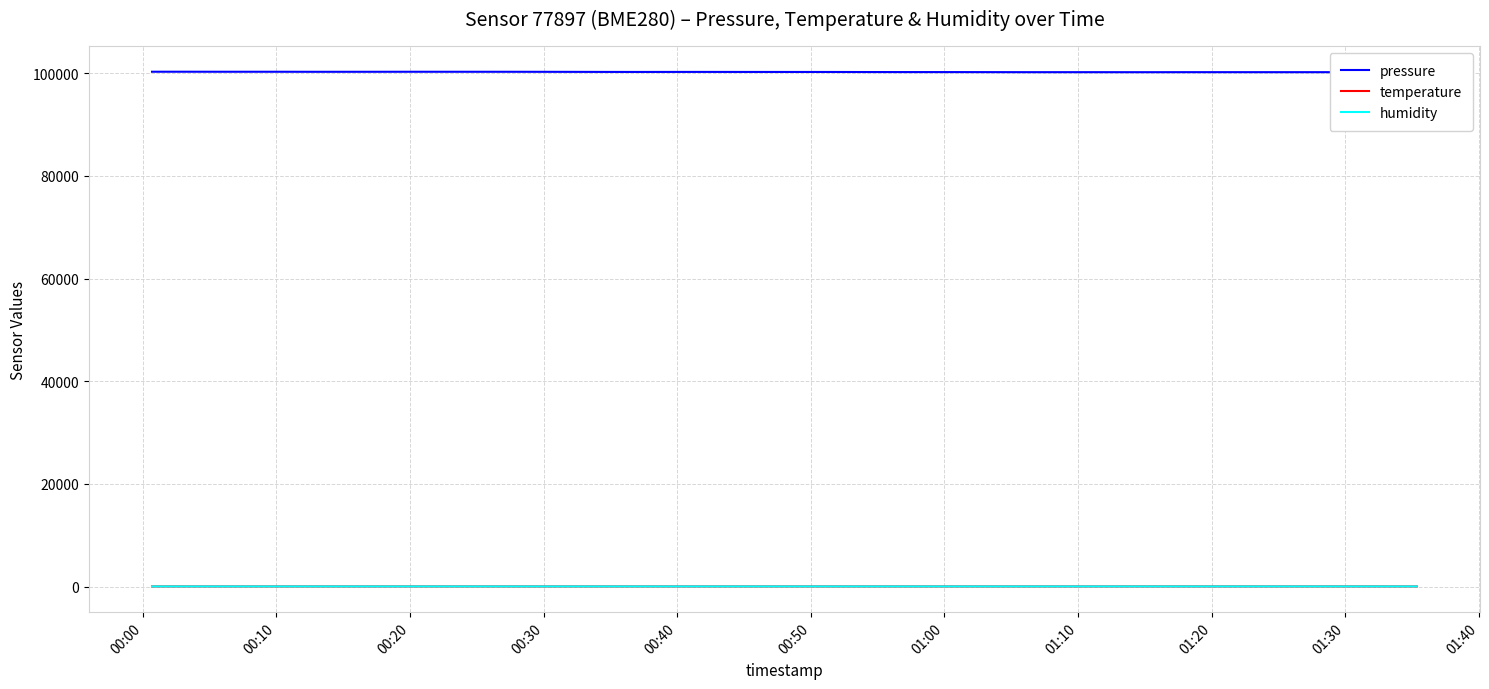

In temperature, how many points are lower than both neighbors (excluding endpoints)?

13